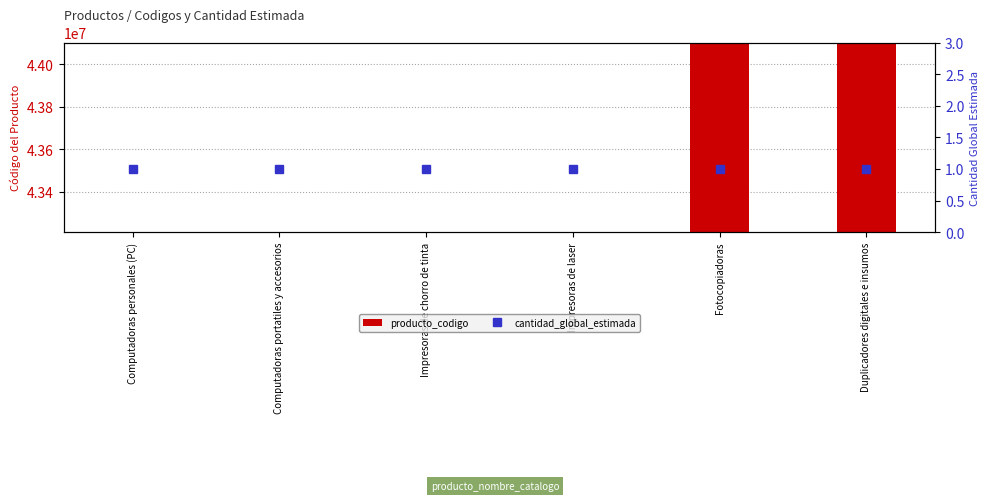

Does the chart contain stacked bars?

No